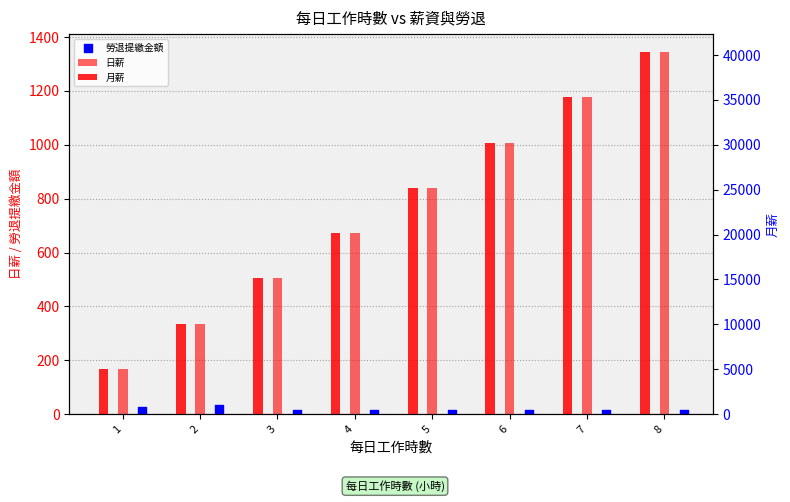

Which series has the largest Y range (max minus min)?

月薪